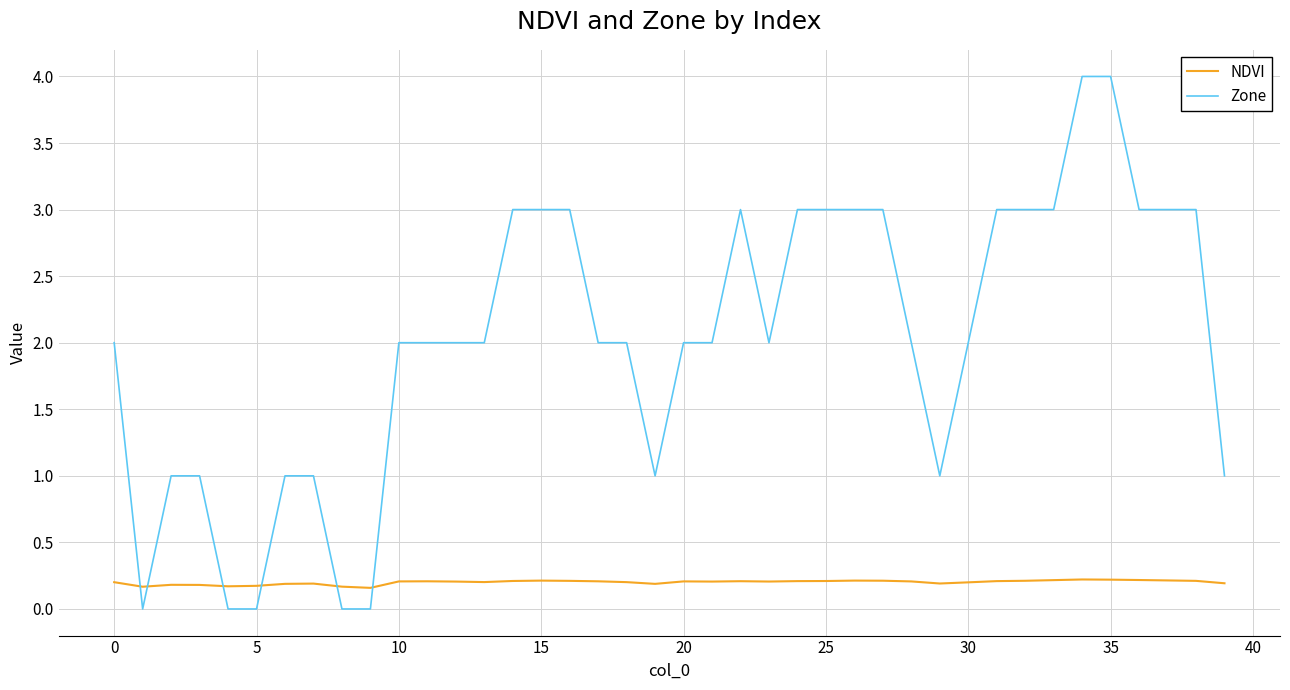

Rank the series by their average value, from highest to lowest.

Zone, NDVI